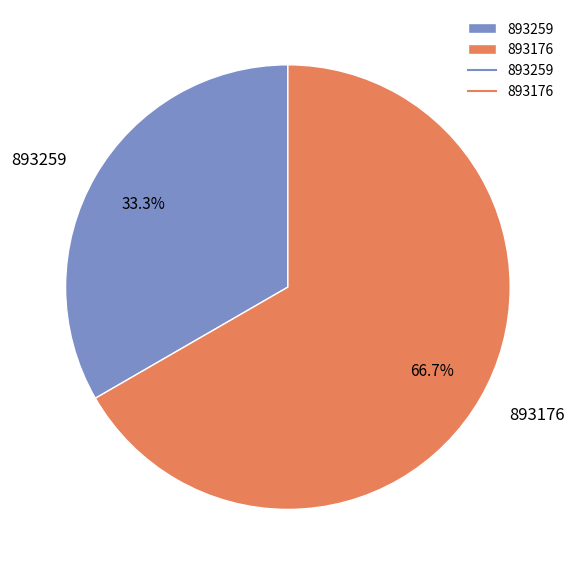

How many segments does this pie chart have?

2